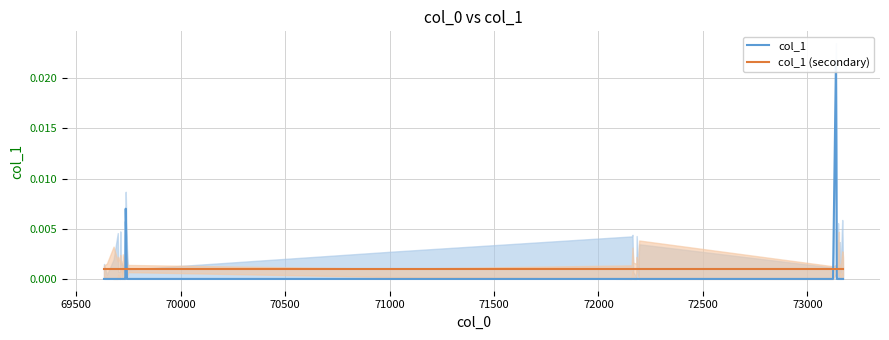

How many times do col_1 (secondary) and col_1 cross each other?

4